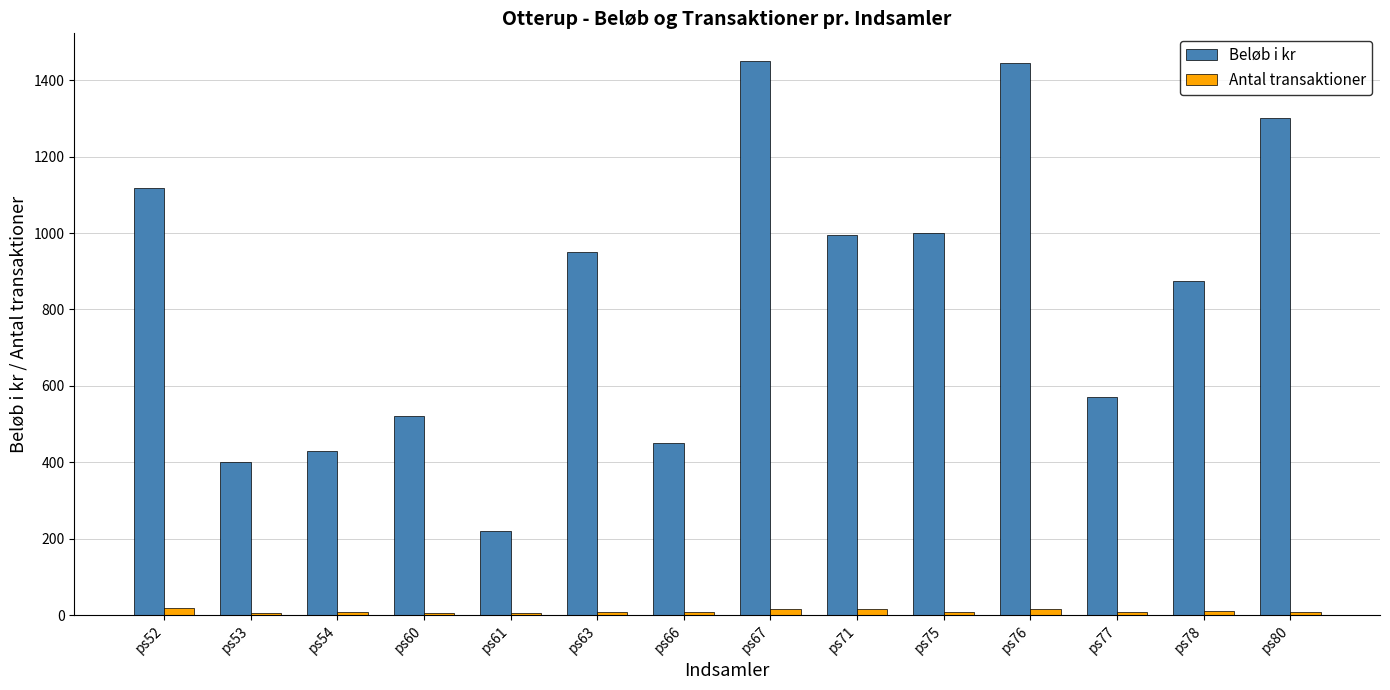

Is it true that Antal transaktioner equals 15 at ps76?

True